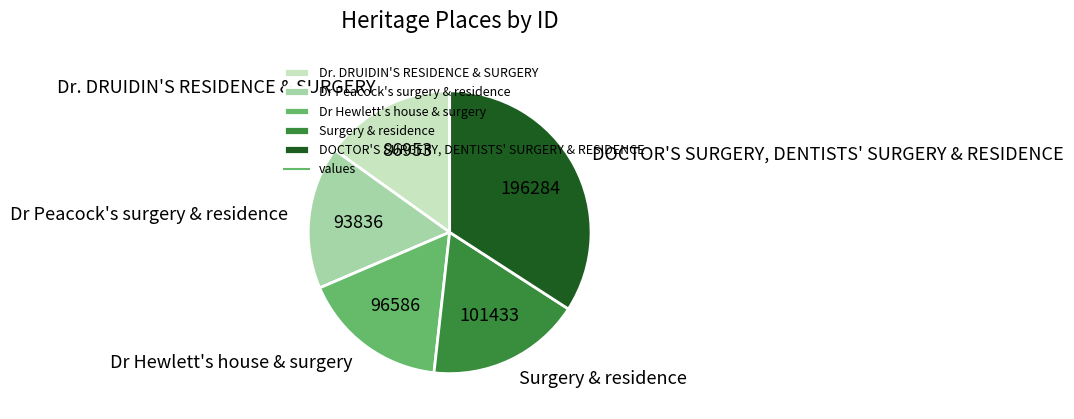

Which slice is the smallest?

Dr. DRUIDIN'S RESIDENCE & SURGERY